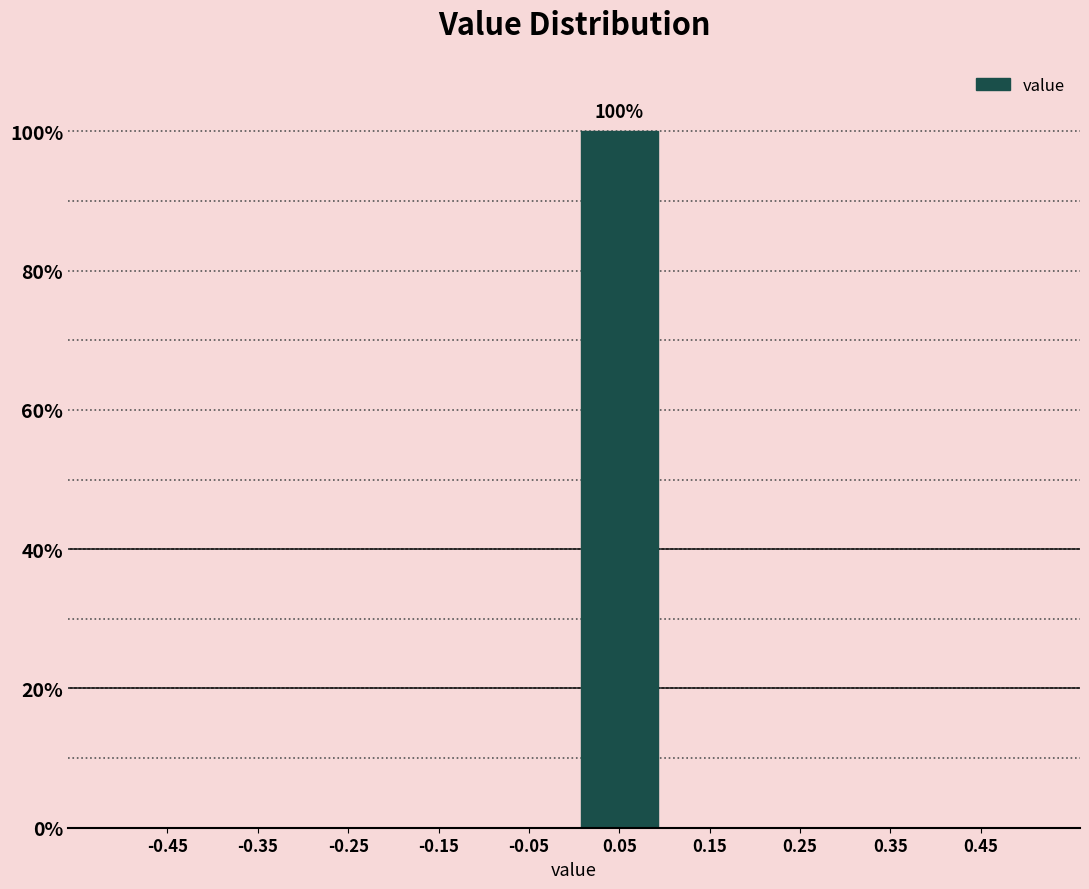

Which range on the x-axis has the tallest bar?

0.0 to 0.1